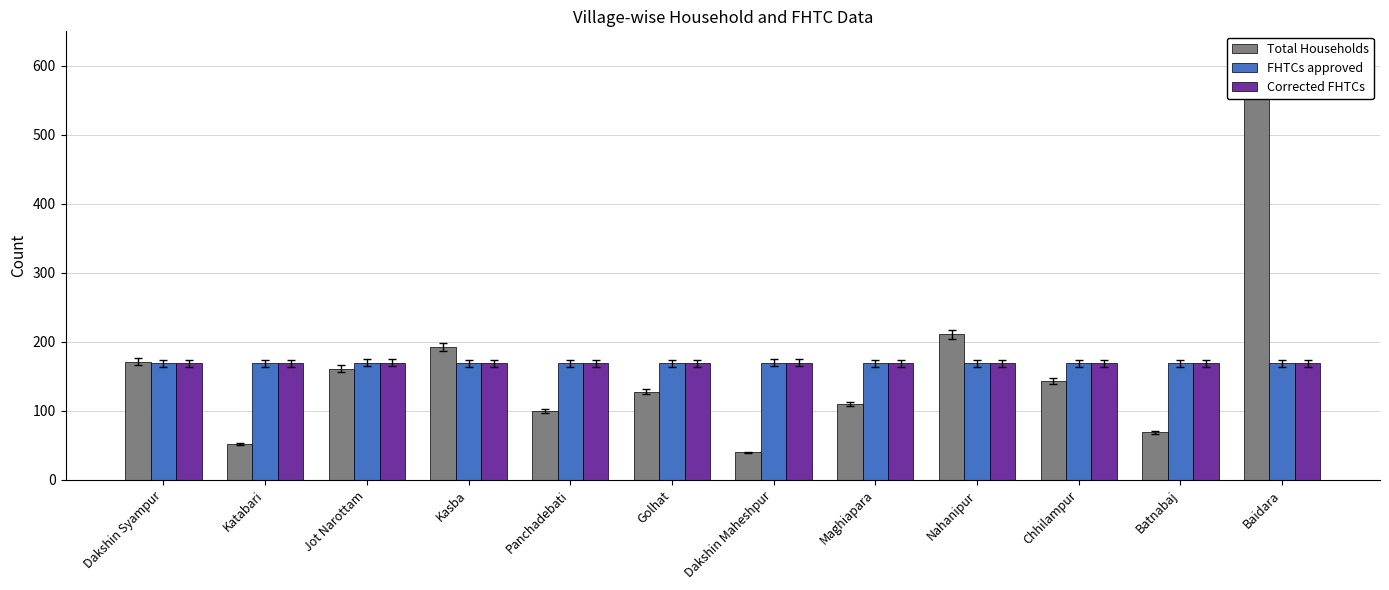

What is the sum of all FHTCs approved values?

2030